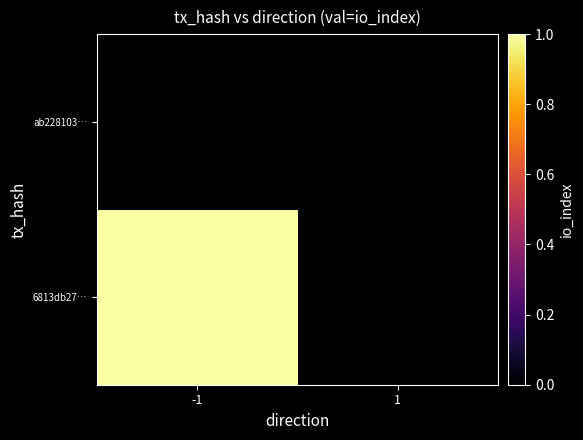

What is the total value across all series at -1?

1